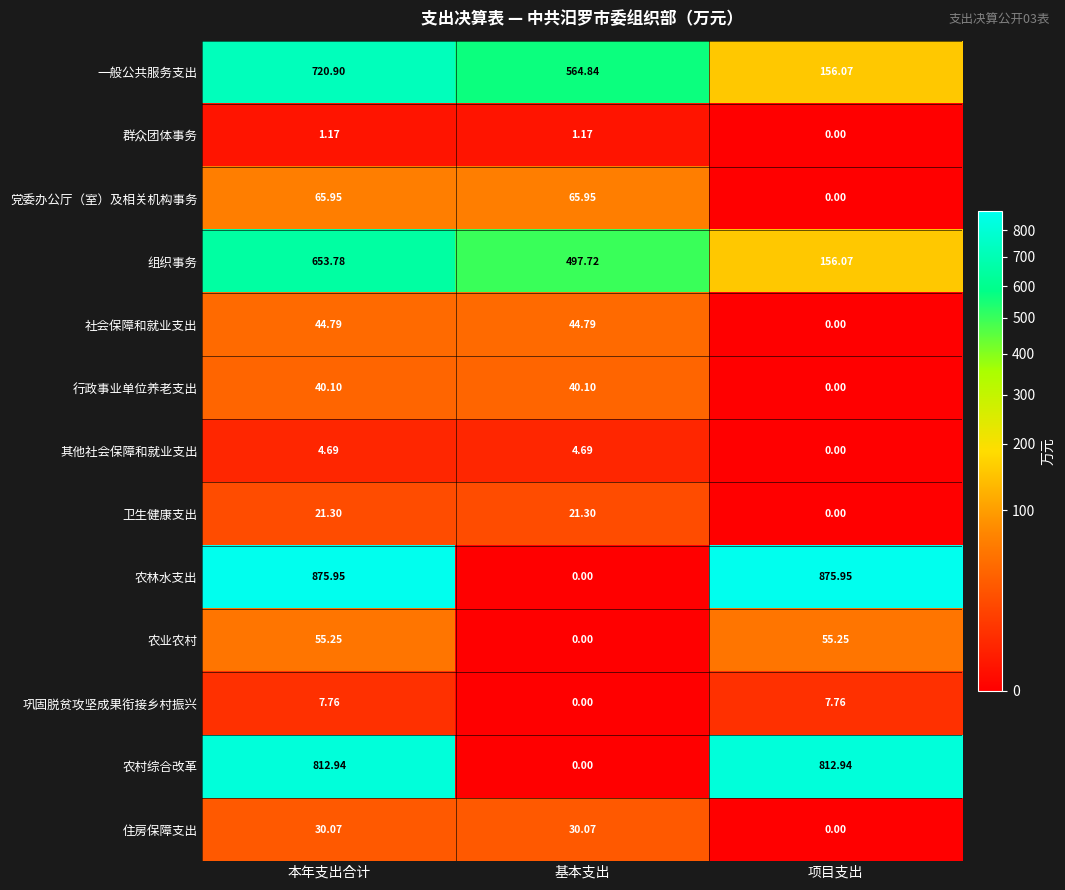

Between 本年支出合计 and 基本支出, which series saw the biggest shift?

农林水支出